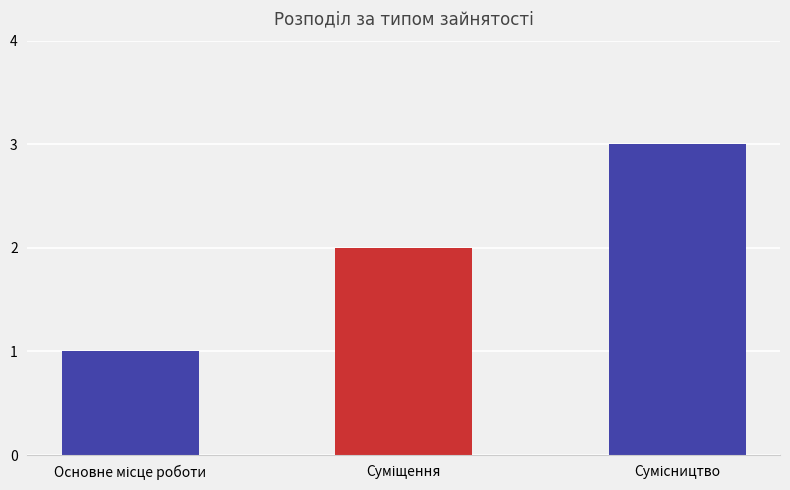

What is the sum of all values?

6